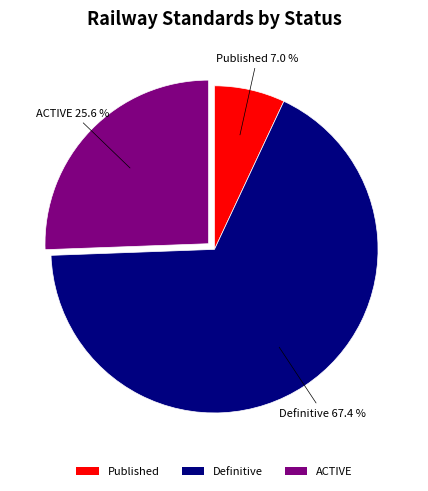

How many slices are in this pie chart?

3